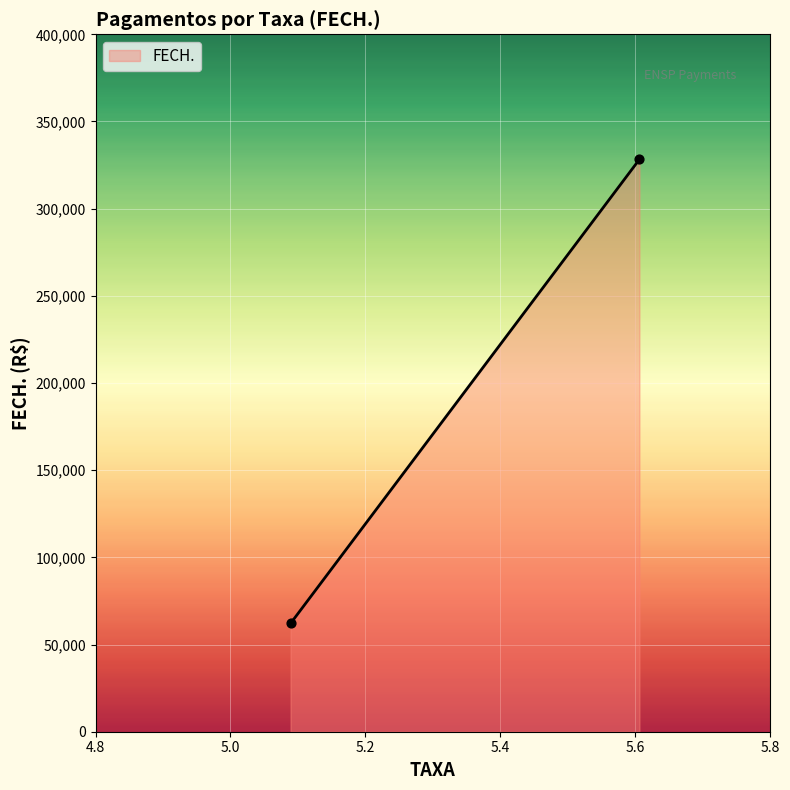

What is the smallest value displayed?

62085.8